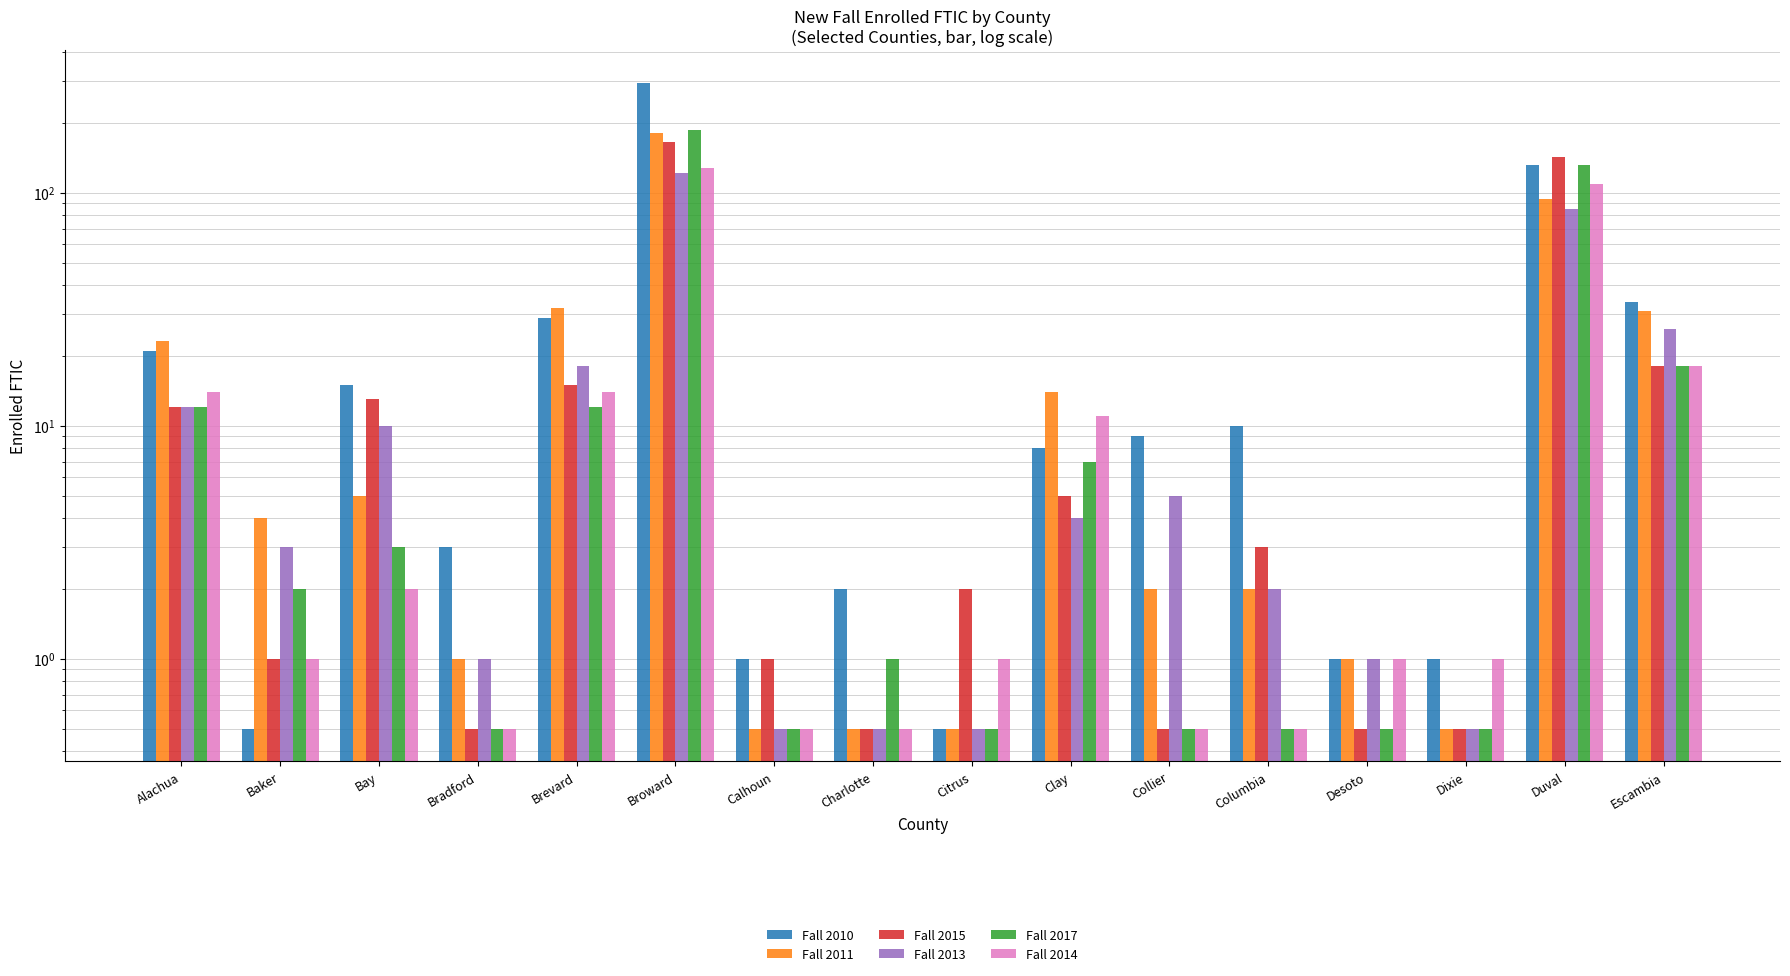

What is the maximum value for Fall 2011?

180.0